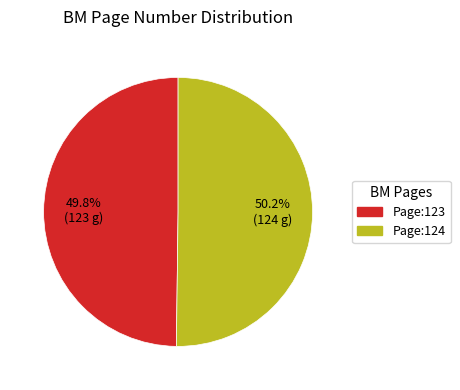

Approximately how many times larger is the value at Page:124 compared to Page:123?

1.0